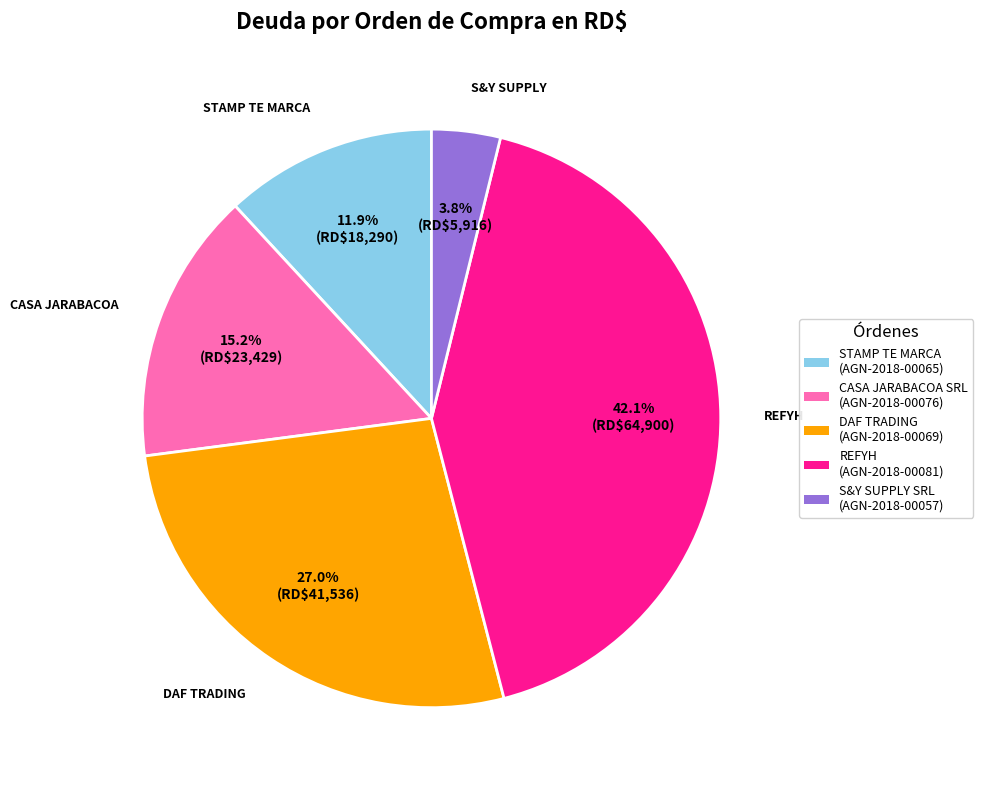

Is there any slice that represents more than half of the pie?

No